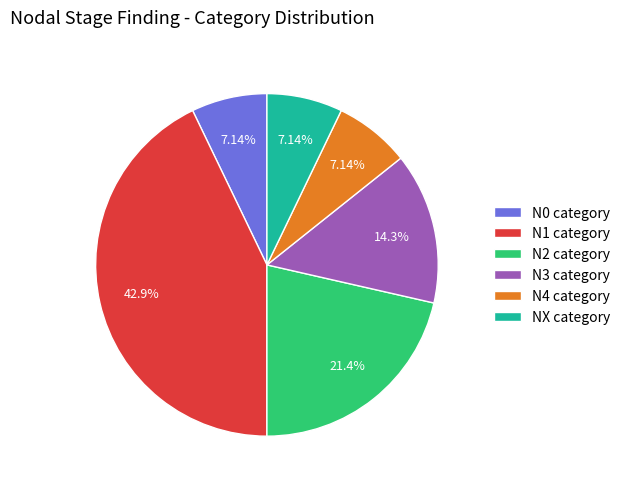

Which has a higher value, N4 category or N2 category?

N2 category